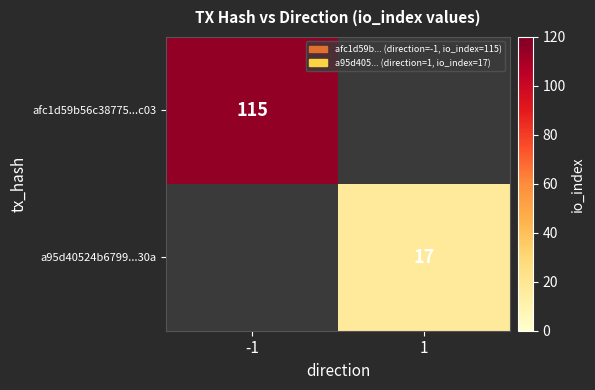

Is it true that afc1d59b56c38775...c03 equals 51 at -1?

False